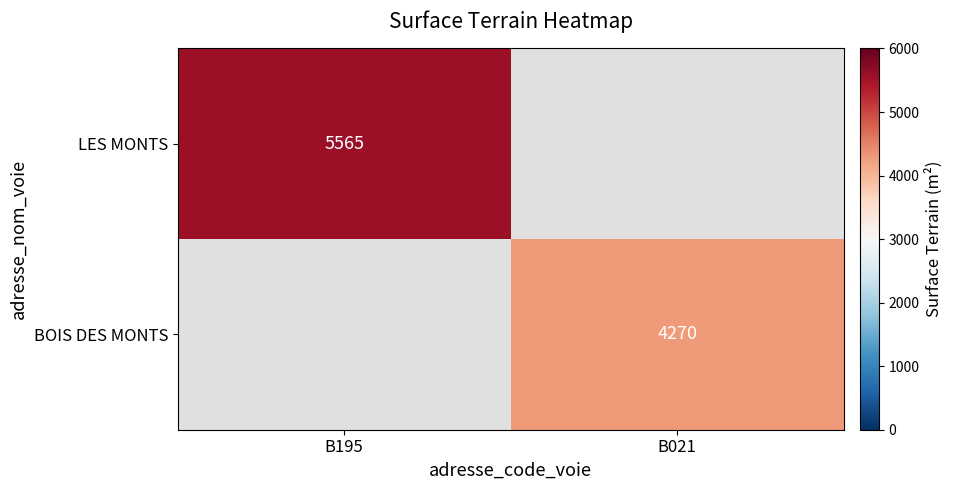

True or false: LES MONTS has a value of 5565 at B195.

True